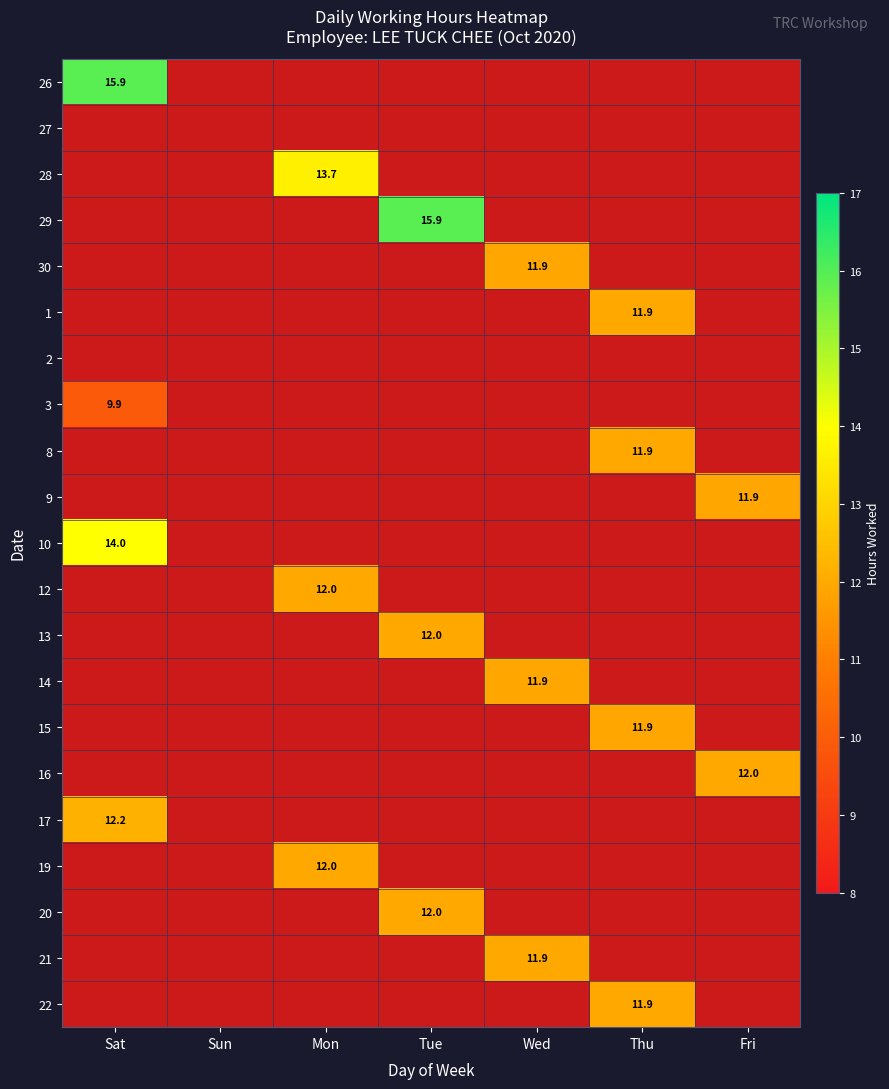

Between Mon and Wed, which is larger?

Wed